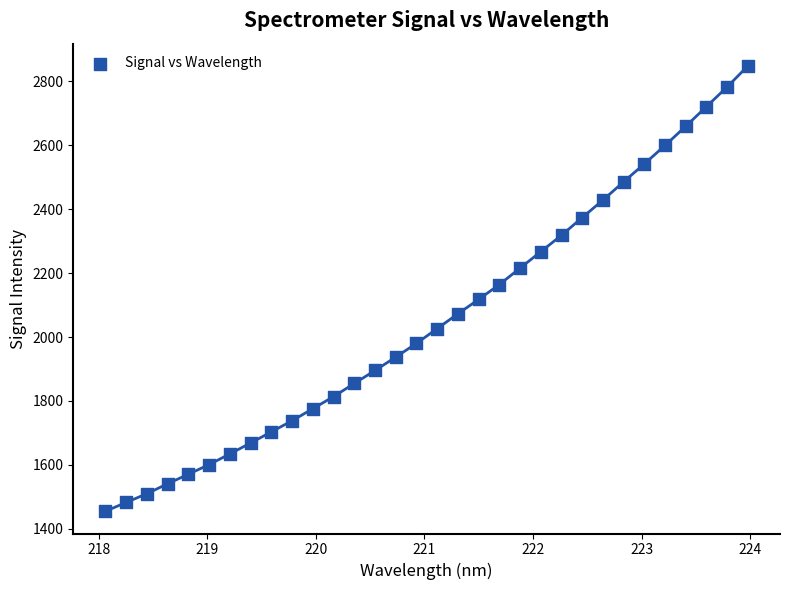

What is the range of Y values (max minus min)?

1393.6